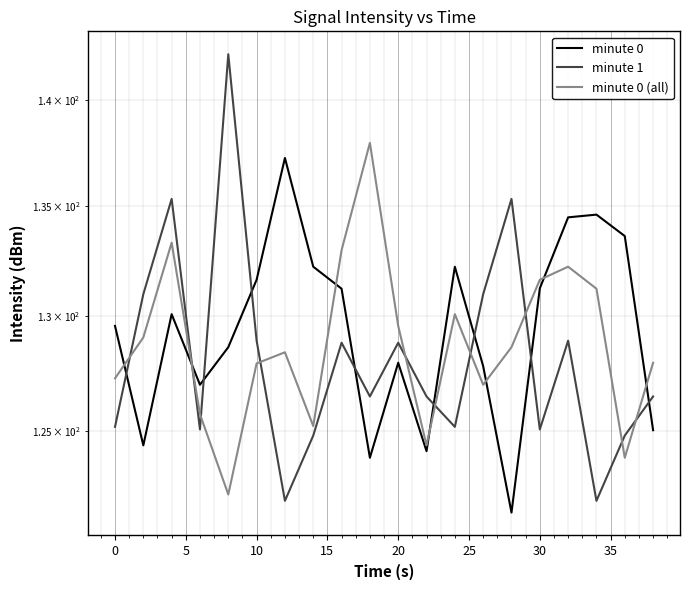

How many values in the minute 1 series are below 126?

8